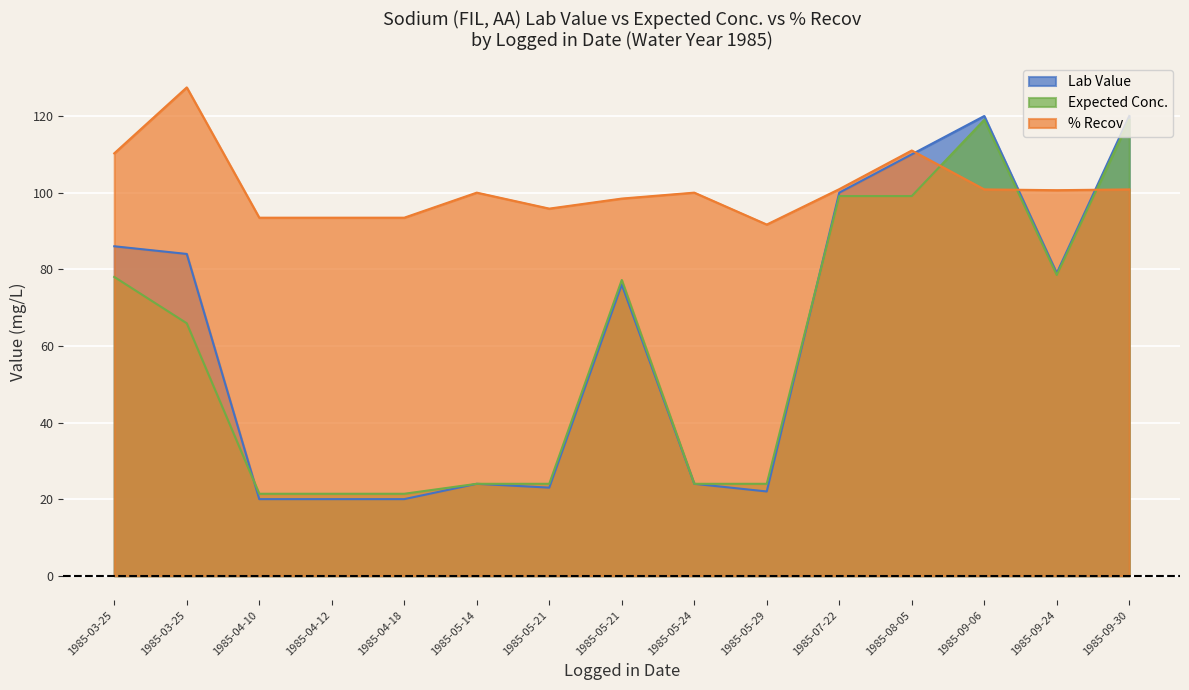

Does the chart display data point markers on the line(s)?

No